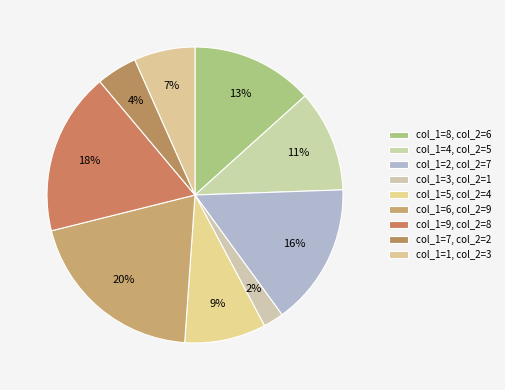

How many slices are in this pie chart?

9